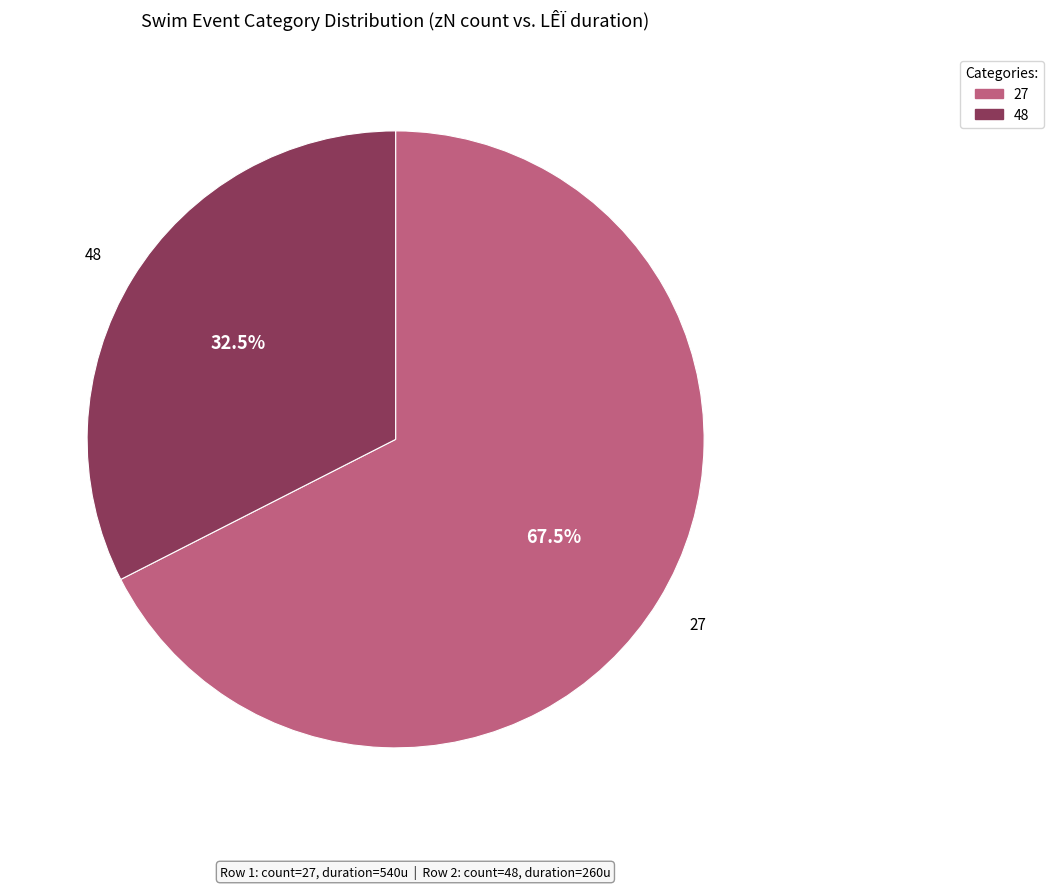

What percentage do 27 and 48 together represent?

100.0%